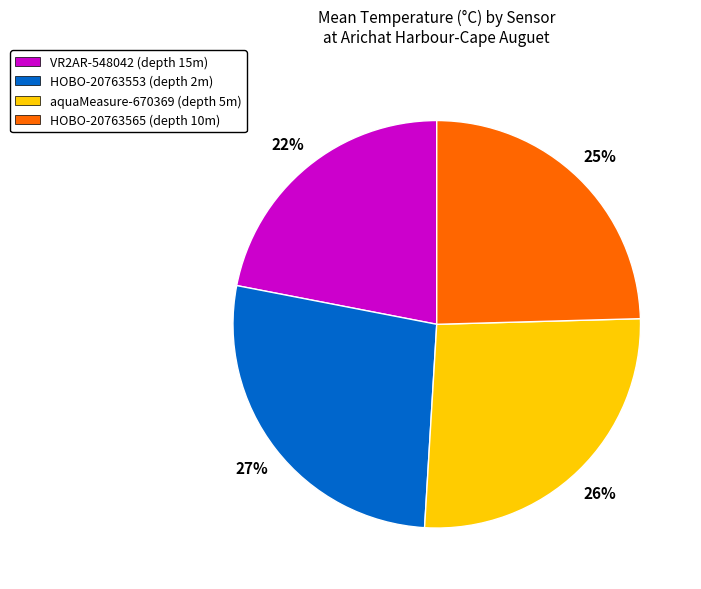

To the nearest percent, what is the difference between the HOBO-20763553 and aquaMeasure-670369 slice percentages?

1%